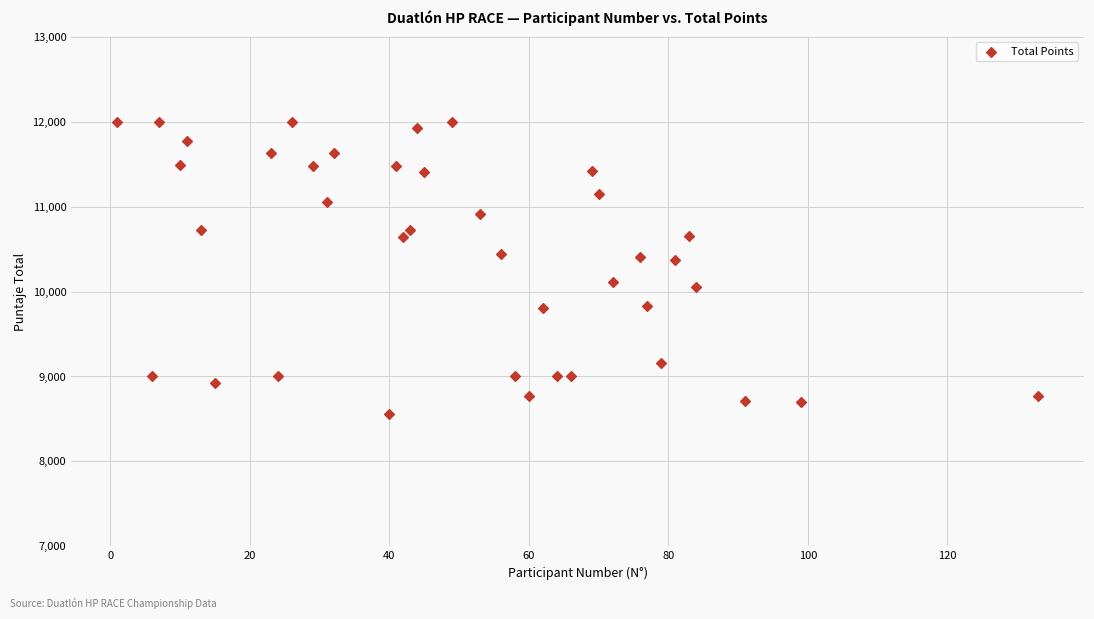

What is the range of Y values (max minus min)?

3442.5